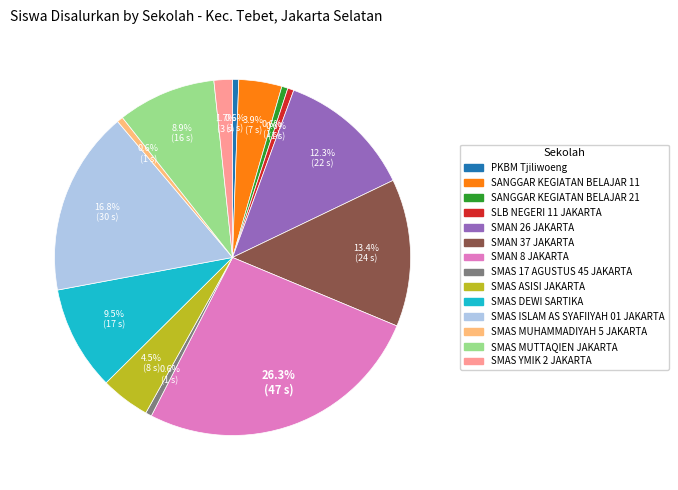

What is the ratio of the value at SANGGAR KEGIATAN BELAJAR 11 to the value at SMAN 37 JAKARTA?

0.3